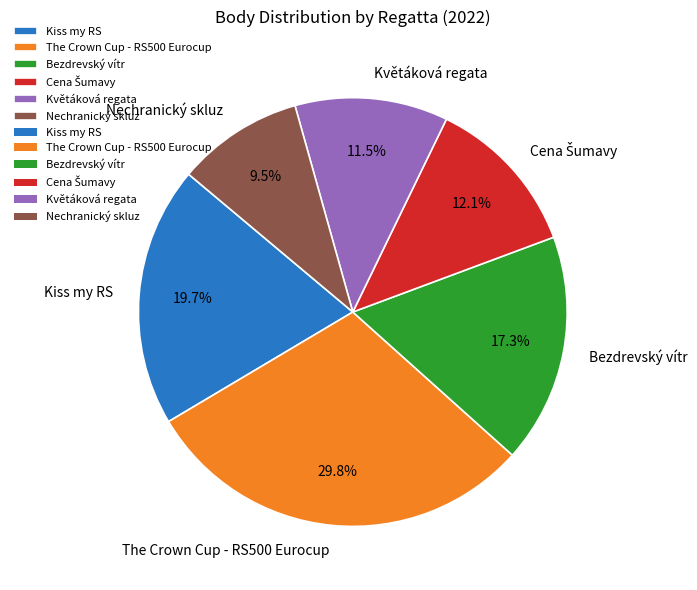

Which category has the biggest portion of the pie?

The Crown Cup - RS500 Eurocup